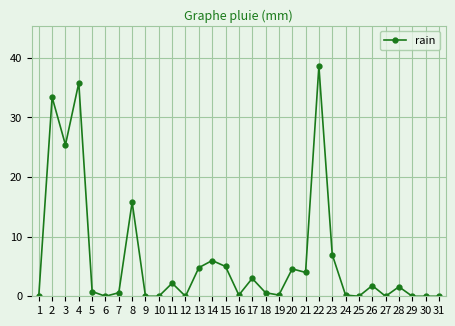

Reading left to right, transcribe all the data shown in this chart.

1=0.0	2=33.4	3=25.4	4=35.8	5=0.8	6=0.0	7=0.6	8=15.8	9=0.0	10=0.0	11=2.2	12=0.0	13=4.8	14=6.0	15=5.0	16=0.2	17=3.0	18=0.6	19=0.2	20=4.6	21=4.0	22=38.6	23=7.0	24=0.2	25=0.0	26=1.8	27=0.0	28=1.6	29=0.0	30=0.0	31=0.0